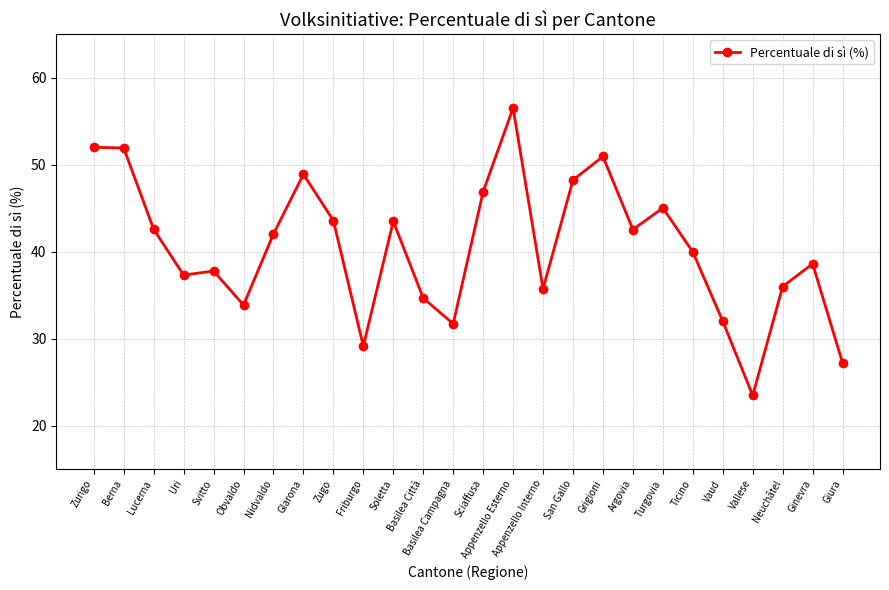

True or false: there are more than 1 points higher than both neighbors.

True